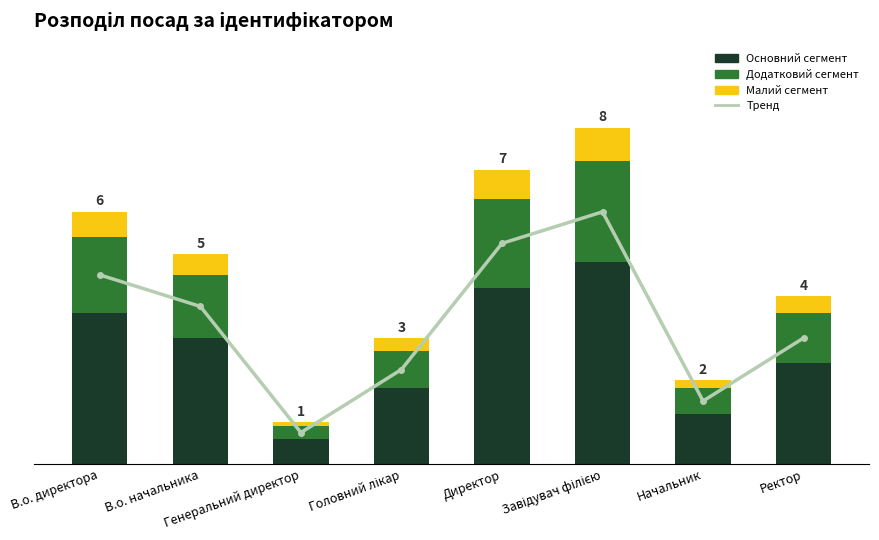

What is the approximate value of Основний сегмент at Директор?

4.2